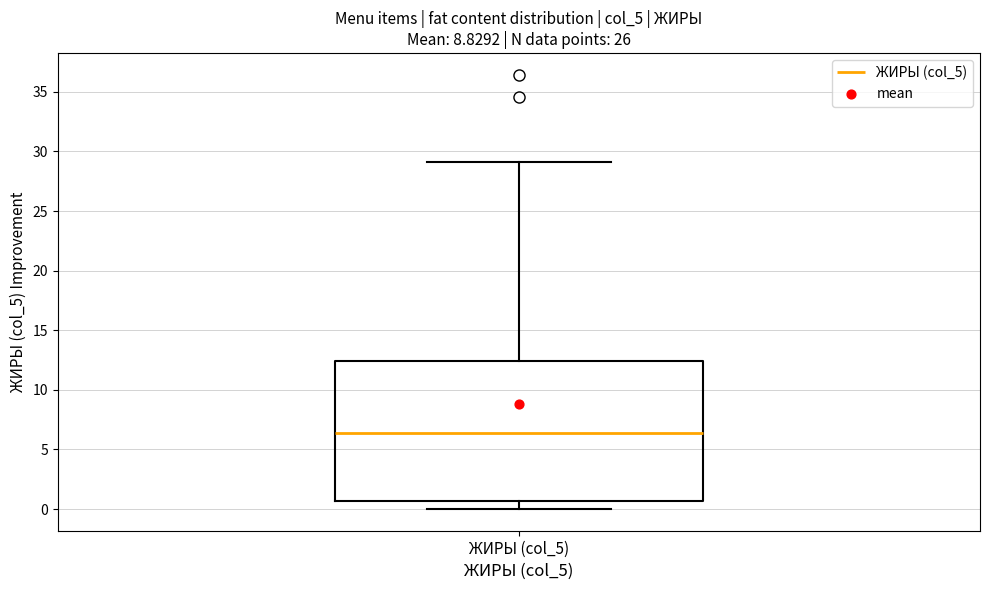

Where does the upper whisker of the box for ЖИРЫ (col_5) end on the y-axis? The values are not printed on the chart, so give them approximately, as read against the axis.

29.0